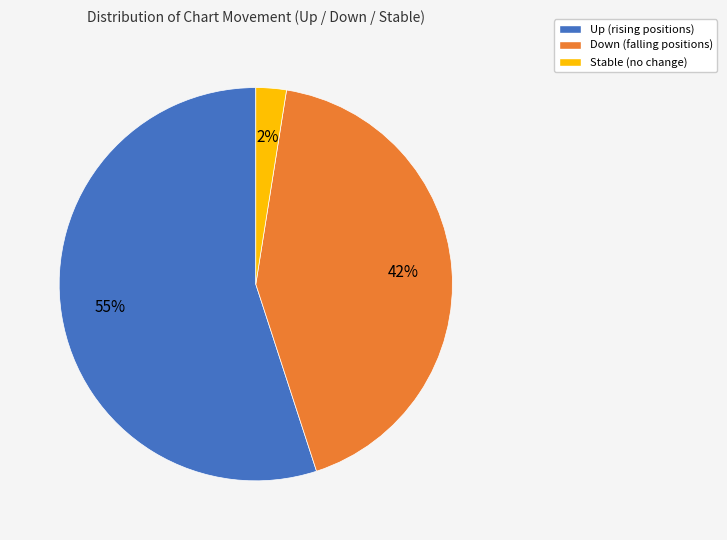

How many segments does this pie chart have?

3